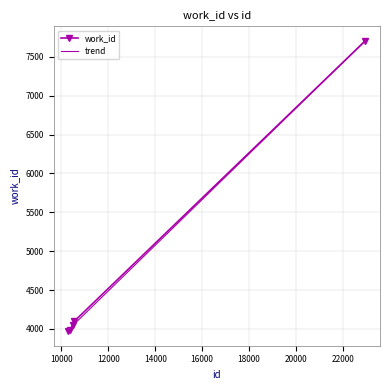

How many series are shown in this chart?

2